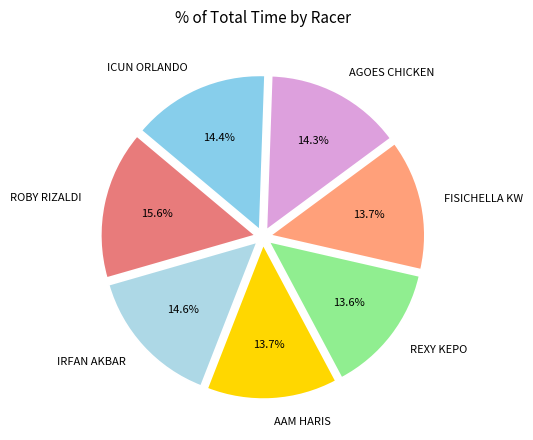

To the nearest percent, what is the difference between the largest and smallest slice percentages?

2%